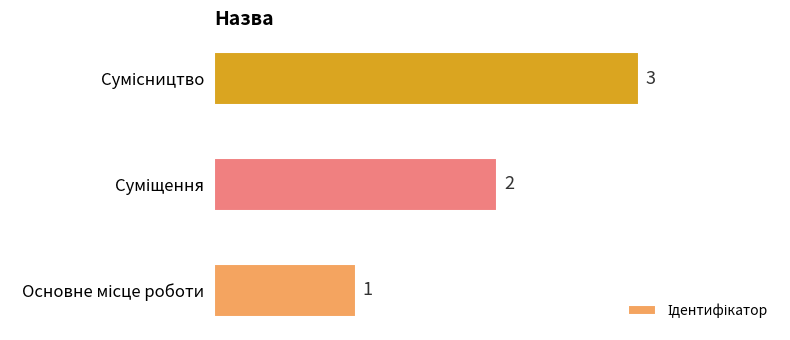

Does the chart contain stacked bars?

No